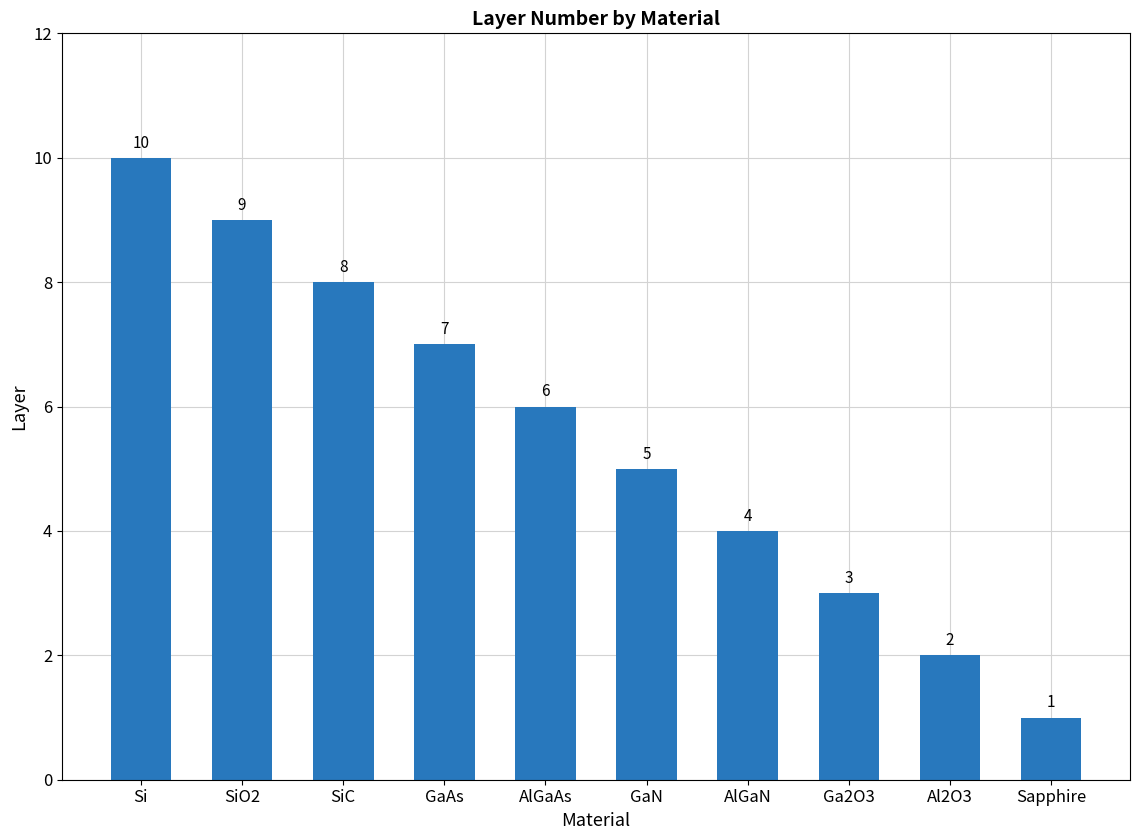

What is the difference between the values at AlGaAs and Ga2O3?

3